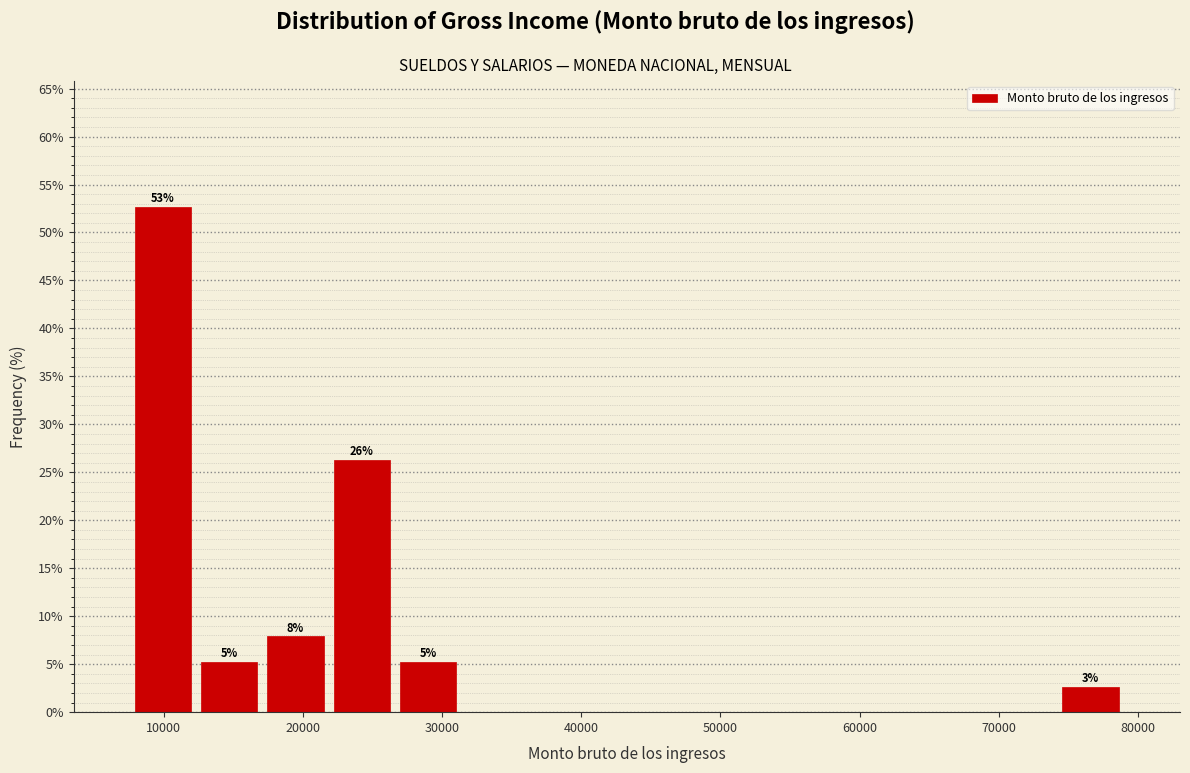

Over which range of the x-axis is the bar tallest?

8000 to 12000